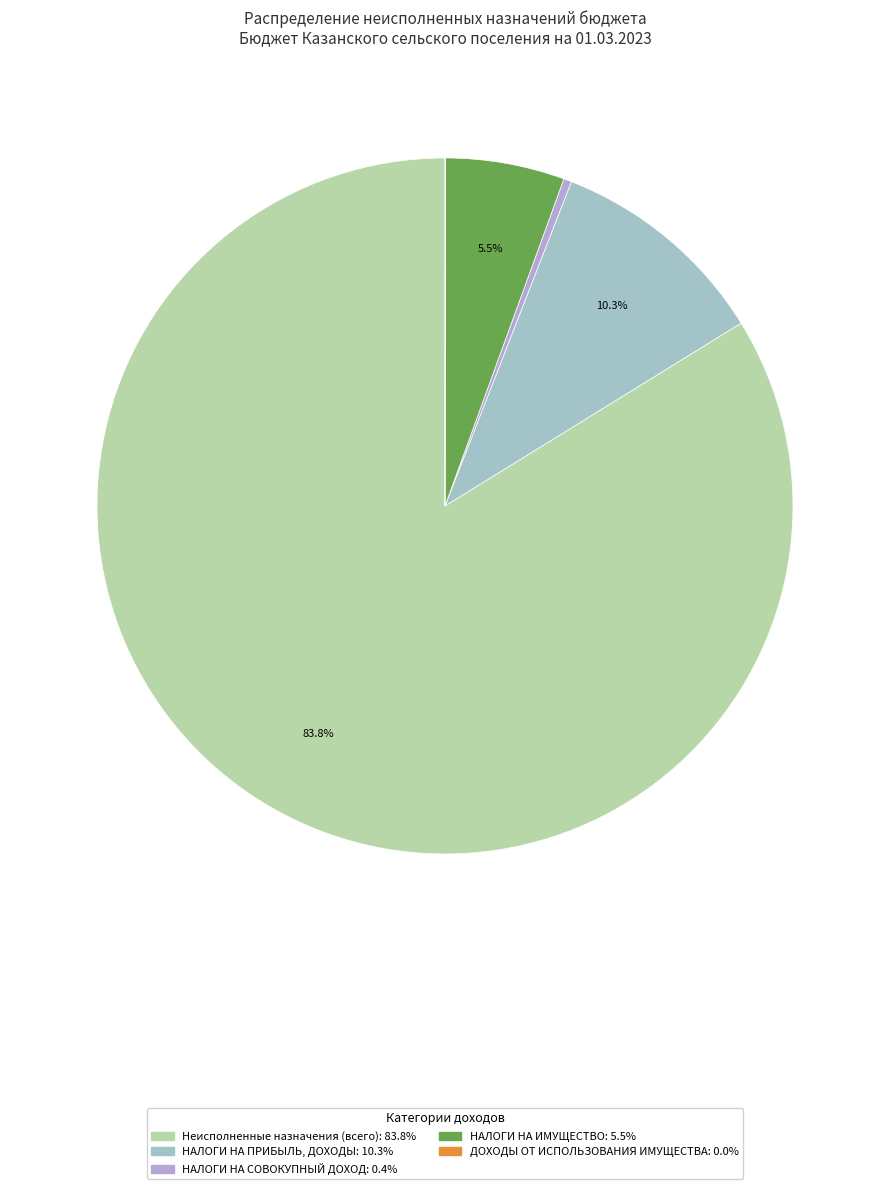

True or false: Неисполненные назначения (всего) accounts for 84% of the total.

True